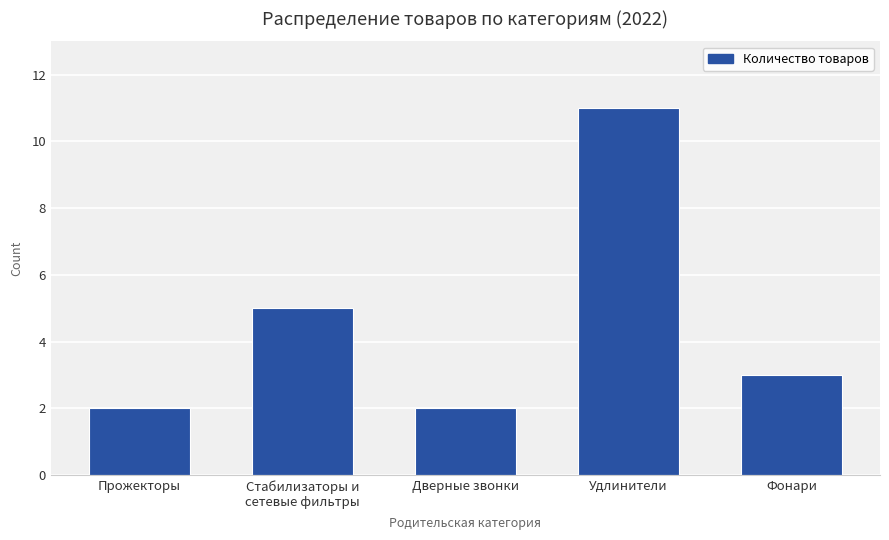

Between Прожекторы and Удлинители, which is larger?

Удлинители